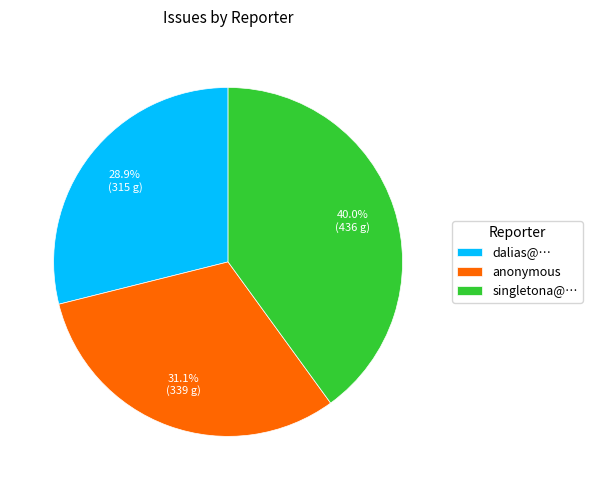

To the nearest percent, what portion does dalias@… represent?

29%